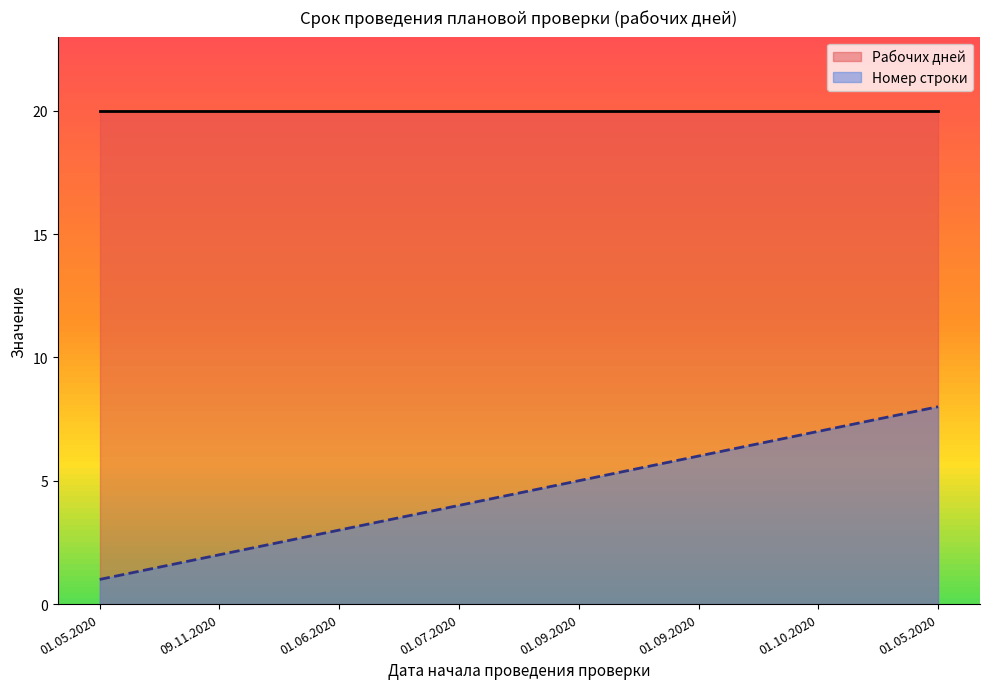

How many lines are shown in the chart?

2